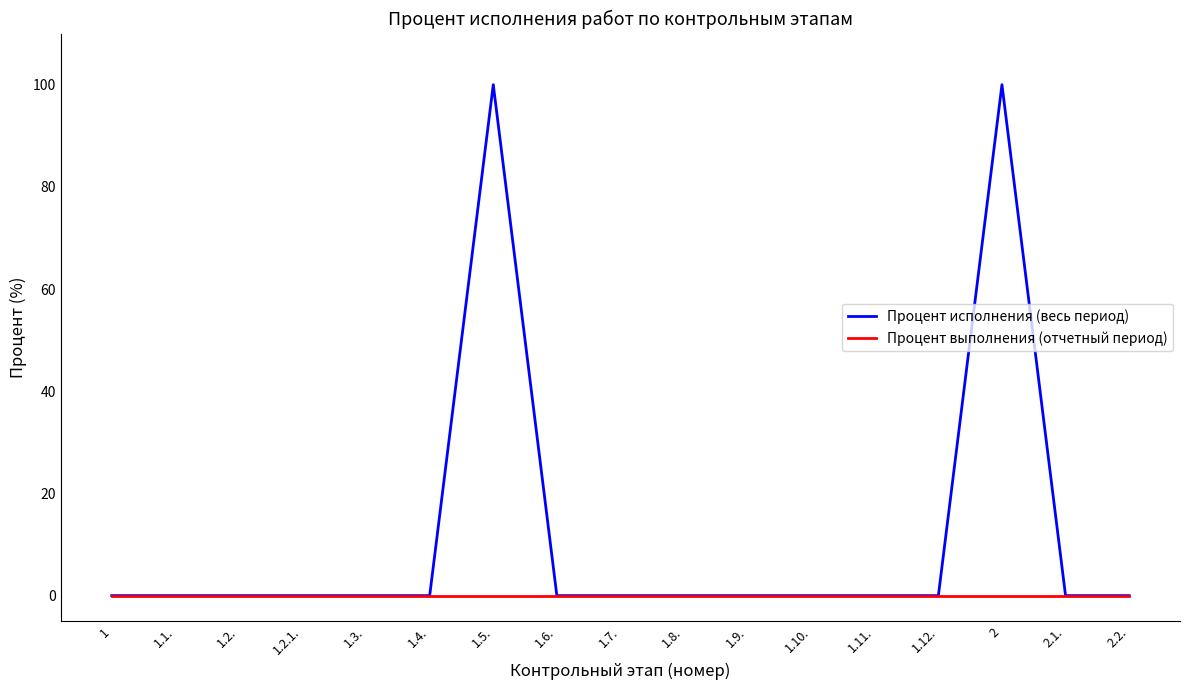

What is the sum of all Процент исполнения (весь период) values?

200